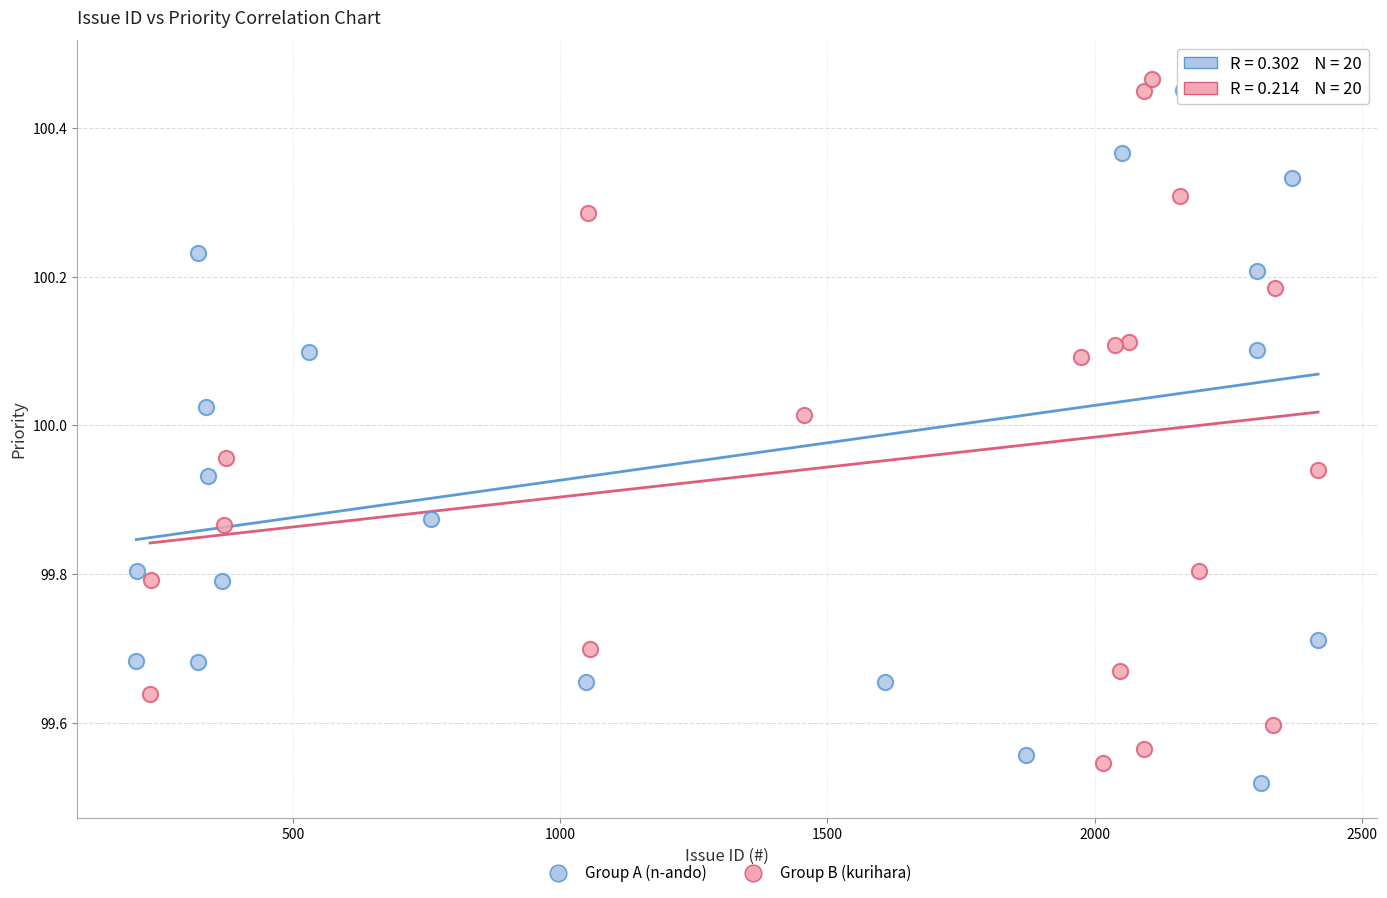

What are all the series names shown in the legend?

Group A (n-ando), Group B (kurihara)